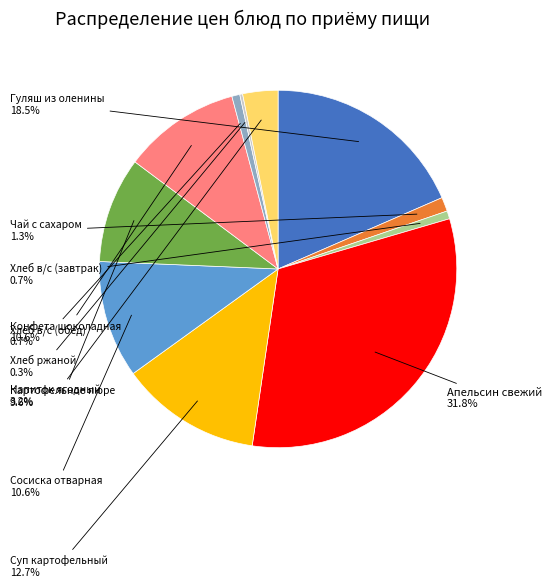

Which category has the biggest portion of the pie?

Апельсин свежий